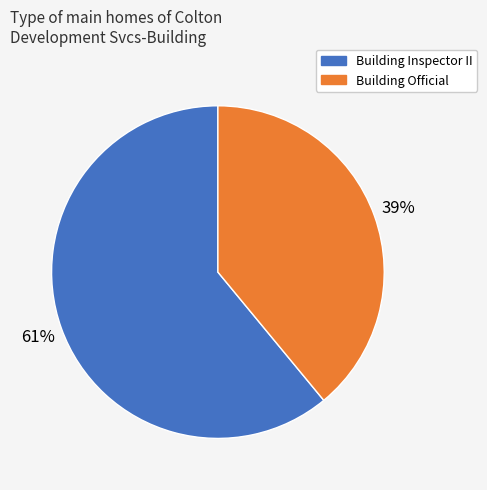

What is the smallest slice in the pie chart?

Building Official